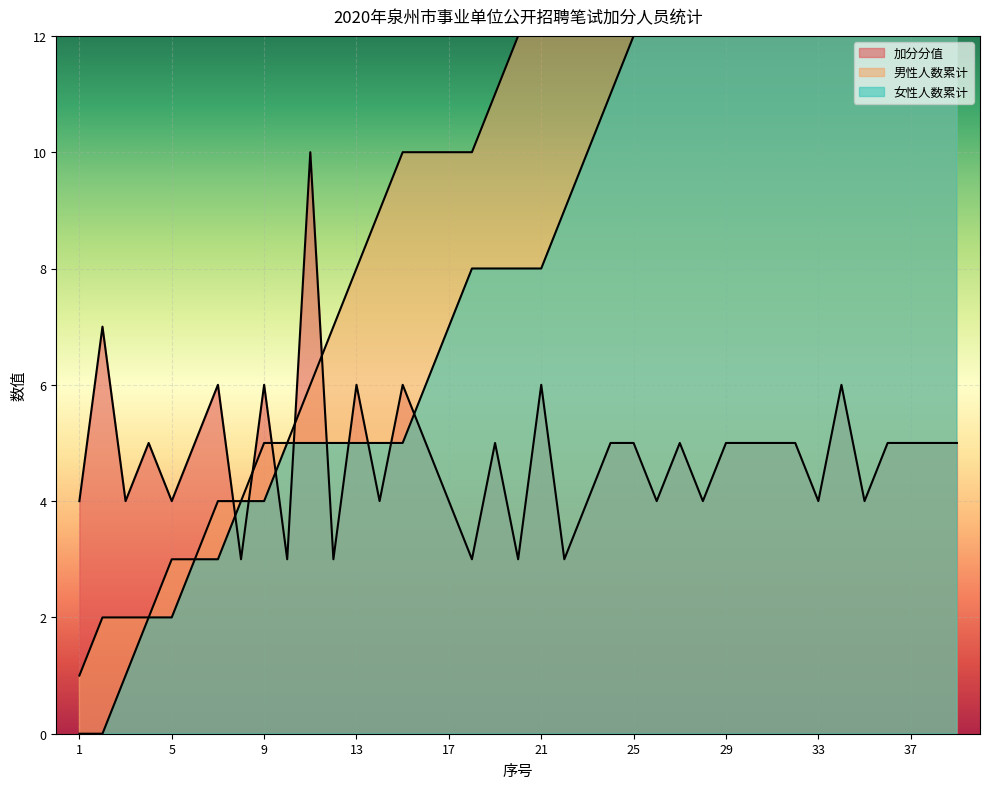

How many interior local peaks does the 加分分值 series have?

11